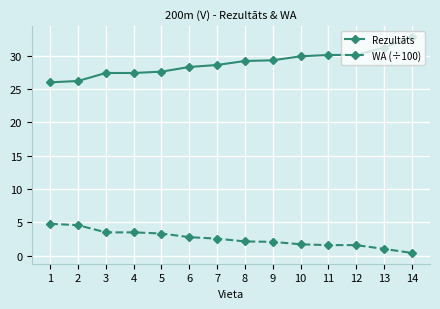

What is the sum of all WA (÷100) values?

35.9